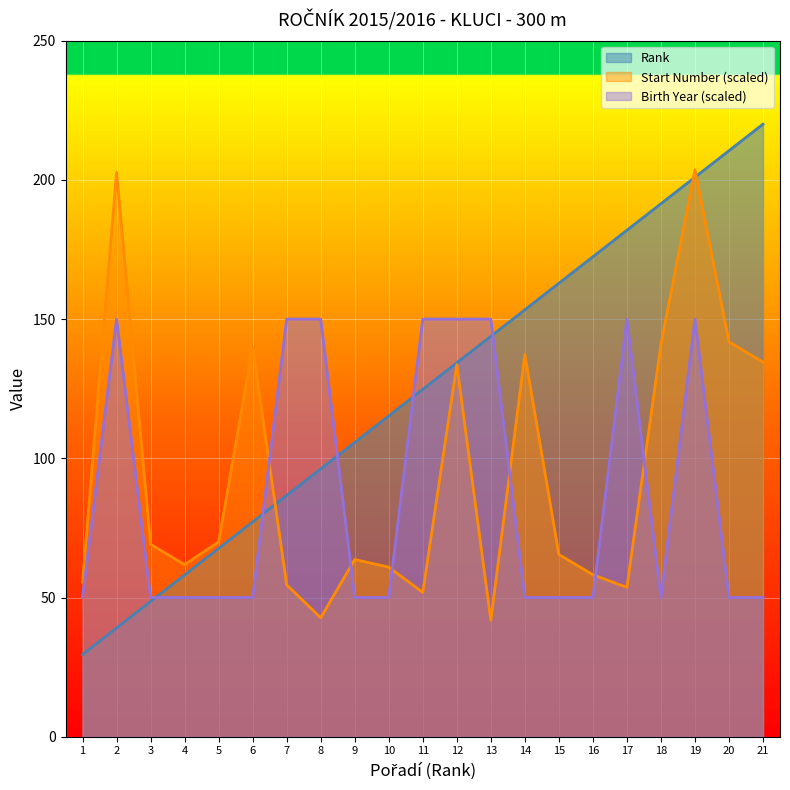

How many values in the Rank series exceed 124?

11